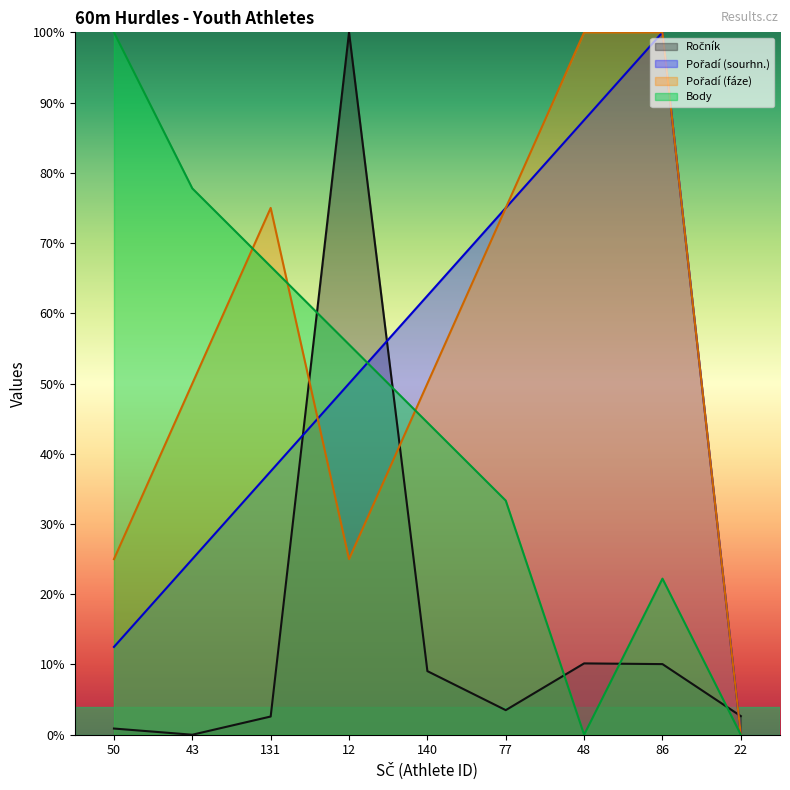

How many times do Ročník and Body cross each other?

5